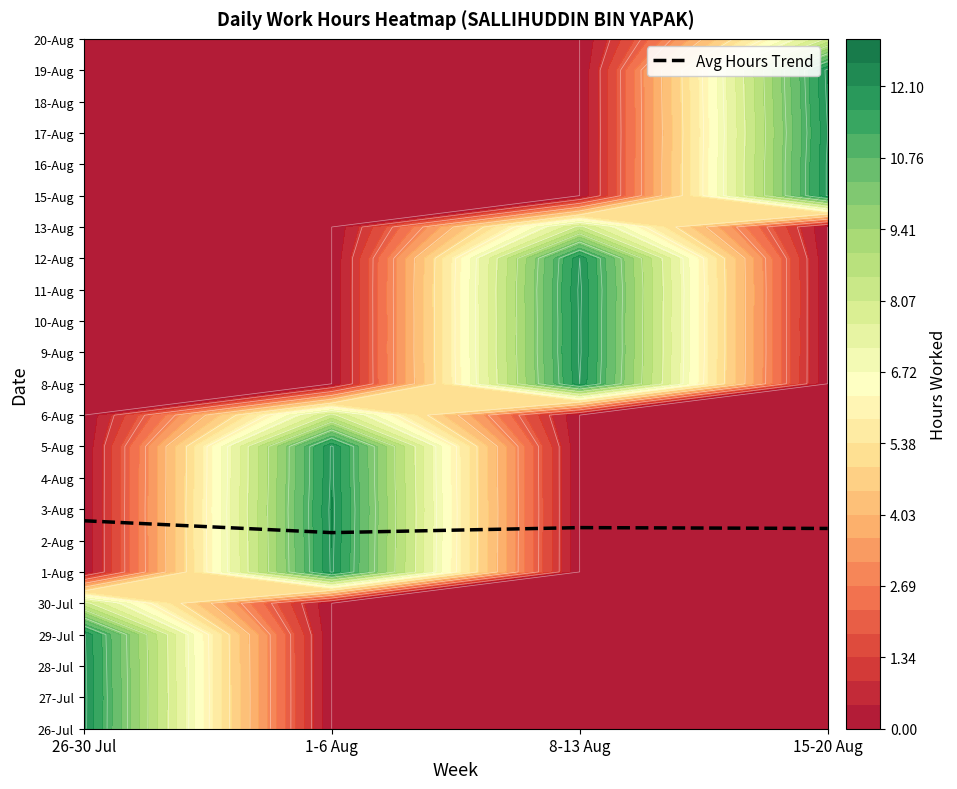

Is it true that the value at 15-20 Aug is 6.4?

True